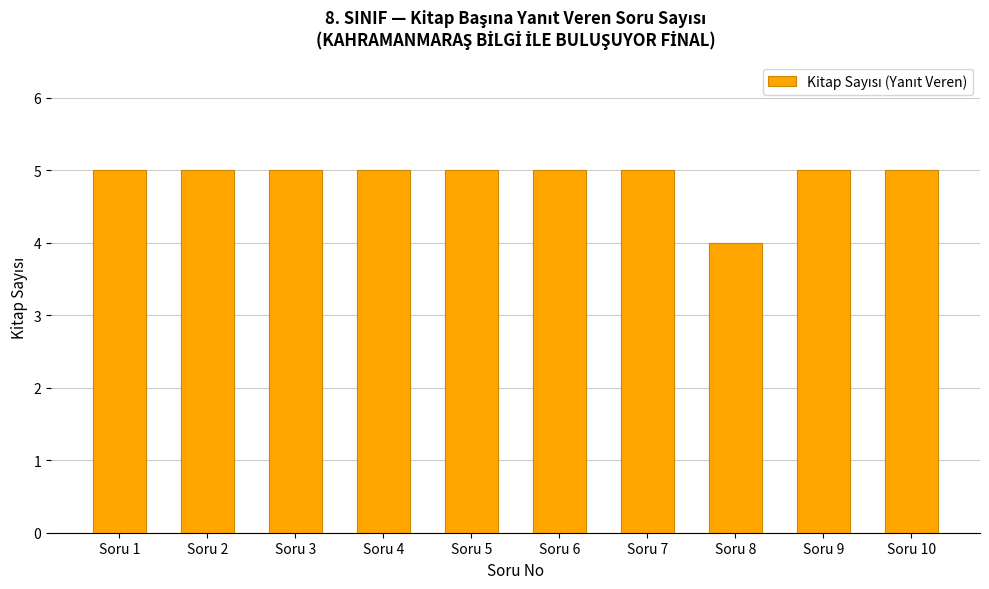

Which category has the lowest value across all series?

Soru 8